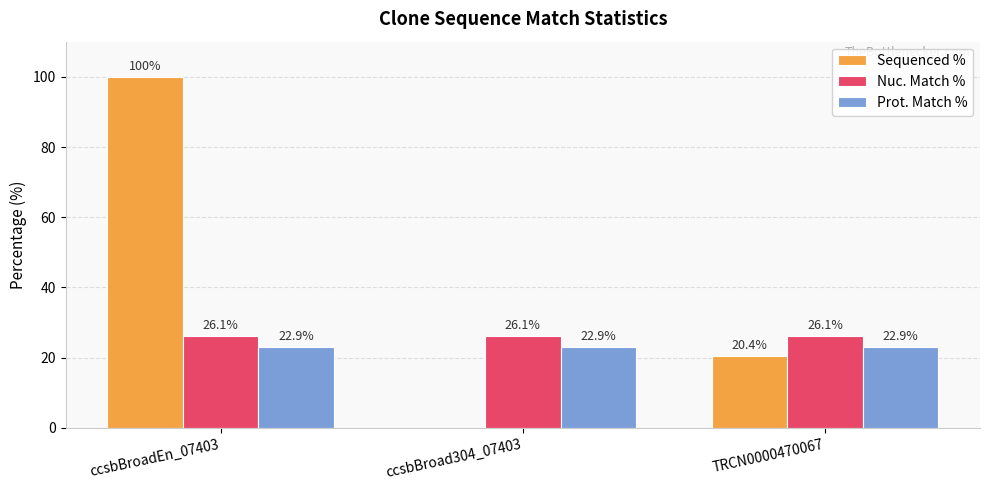

The Prot. Match % series shows 22.9 at ccsbBroadEn_07403. True or false?

True